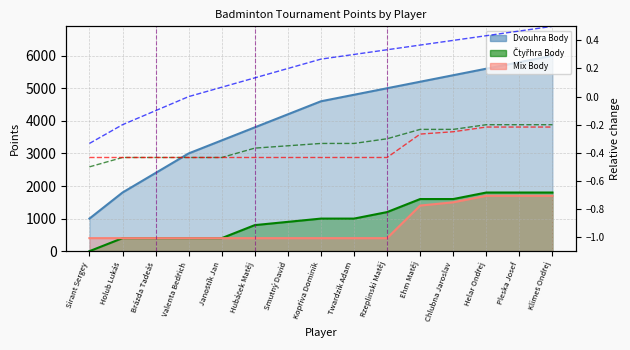

True or false: Mix Rel has more than 1 points higher than both neighbors.

False